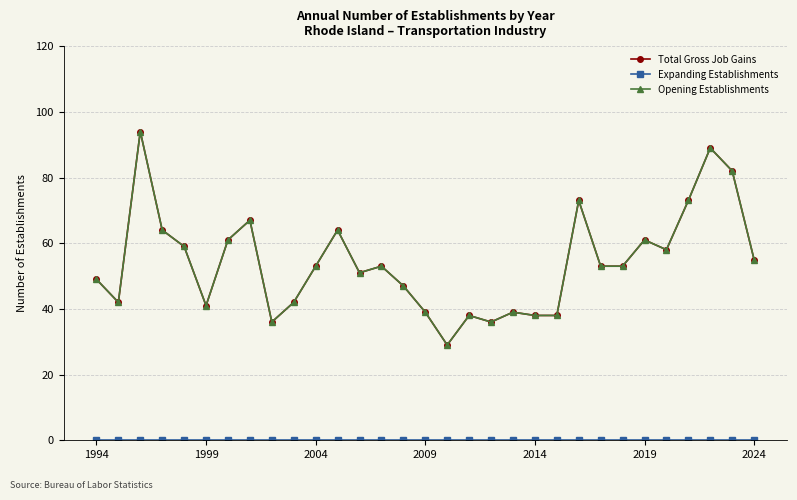

How many values in the Total Gross Job Gains series are below 53?

14